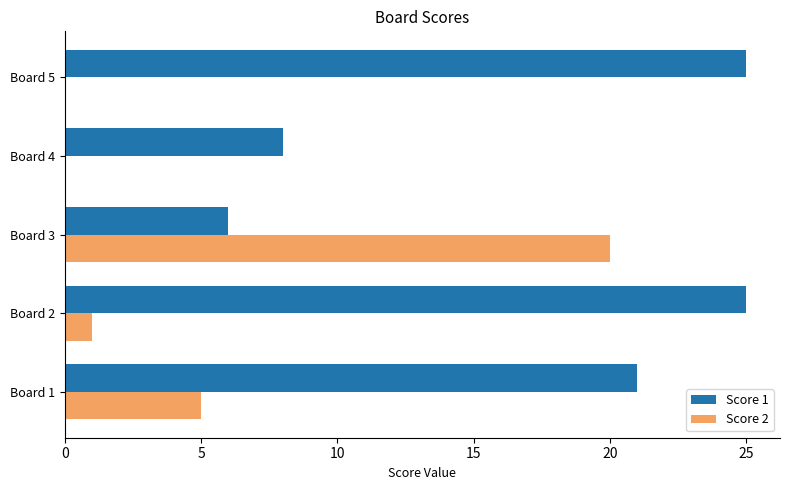

What is the maximum value shown in the chart?

25